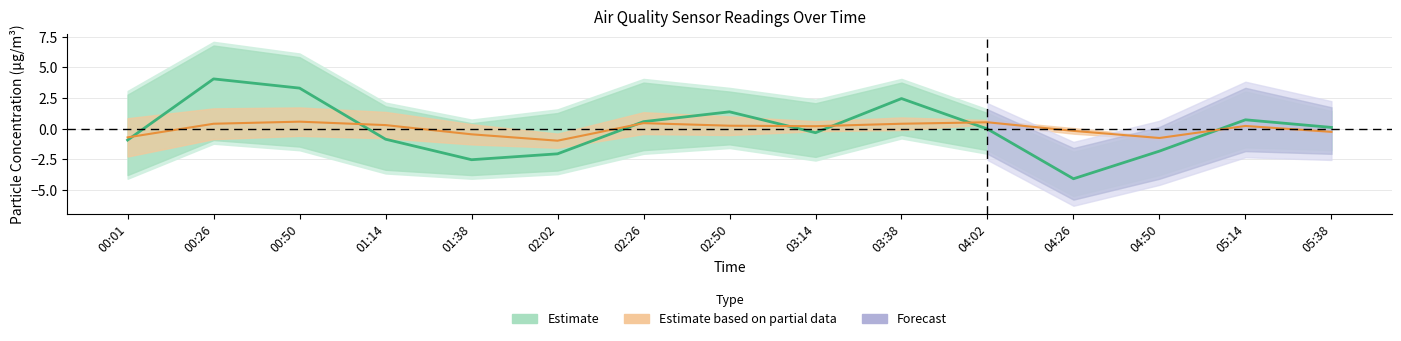

True or false: SDS_P2 (Partial estimate) and SDS_P1 (Estimate) intersect in this chart.

True